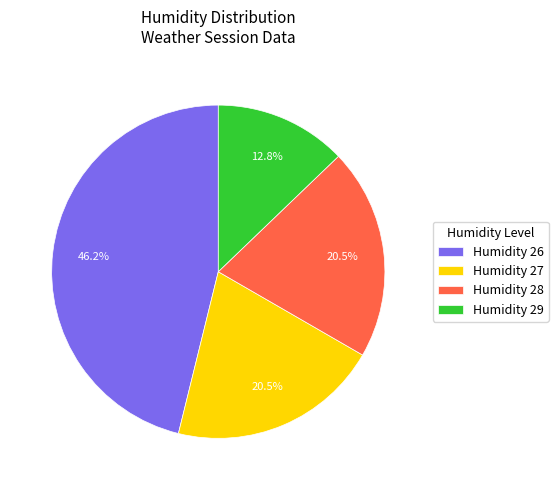

Is there a majority slice in this chart?

No